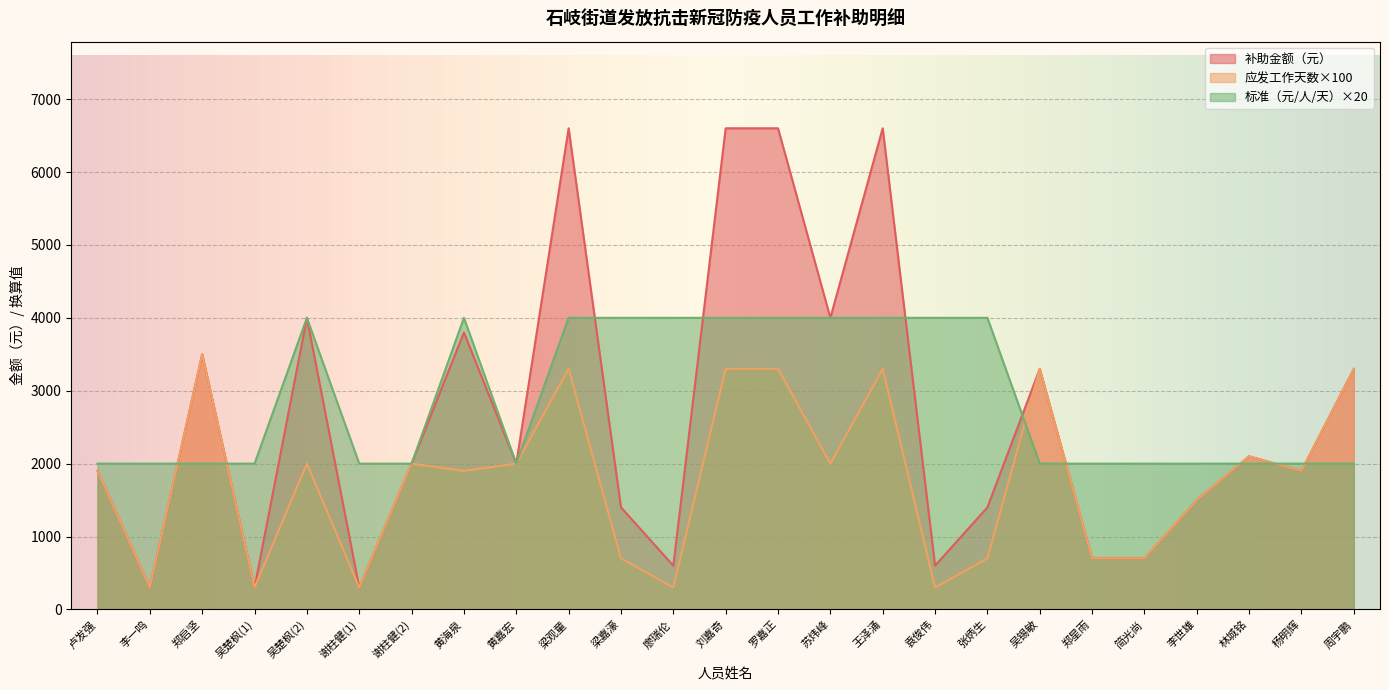

What is the average value of the 标准（元/人/天） series?

2880